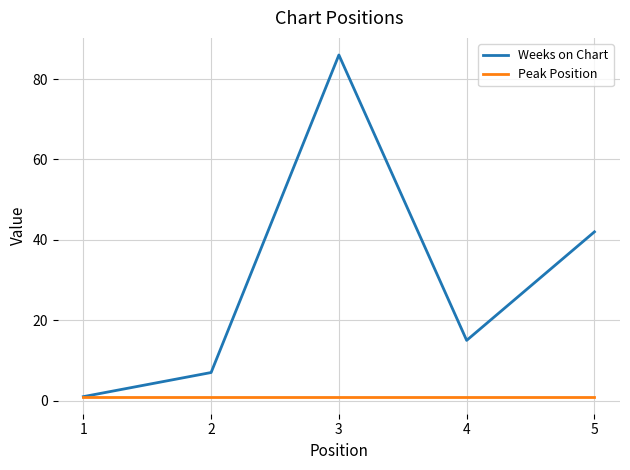

Reading right to left, extract all data points from this chart.

Weeks on Chart: 5=42	4=15	3=86	2=7	1=1
Peak Position: 5=1	4=1	3=1	2=1	1=1